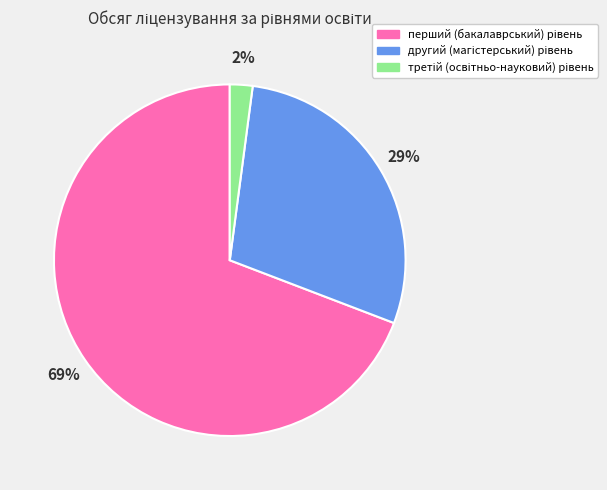

Does any single category account for the majority?

Yes